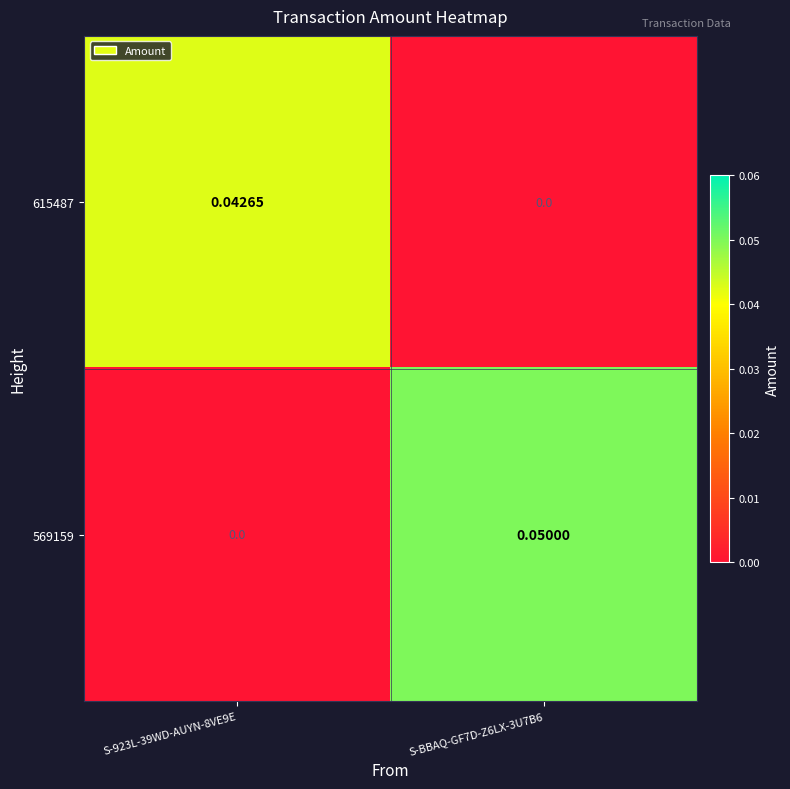

Is the value of 569159 at S-BBAQ-GF7D-Z6LX-3U7B6 greater than the value of 615487 at S-BBAQ-GF7D-Z6LX-3U7B6?

Yes